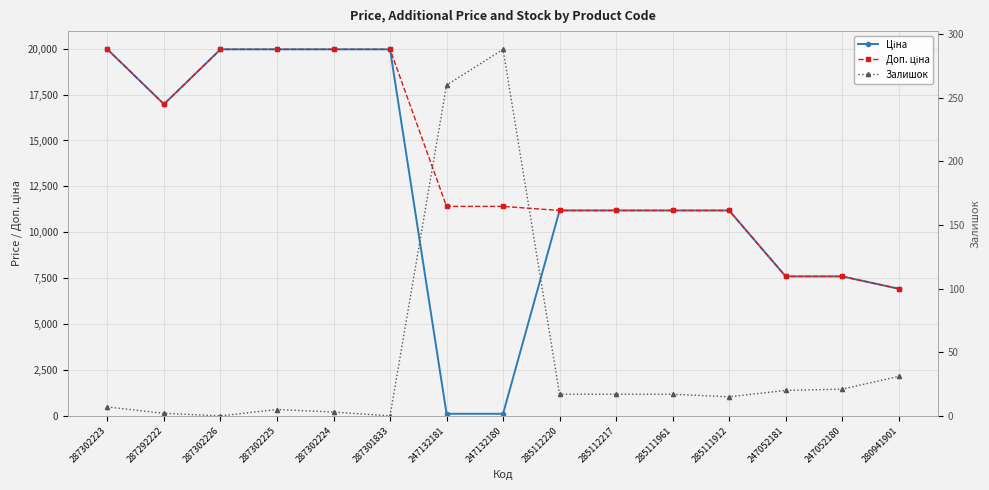

Which has a higher value, 285111961 or 287302224?

287302224